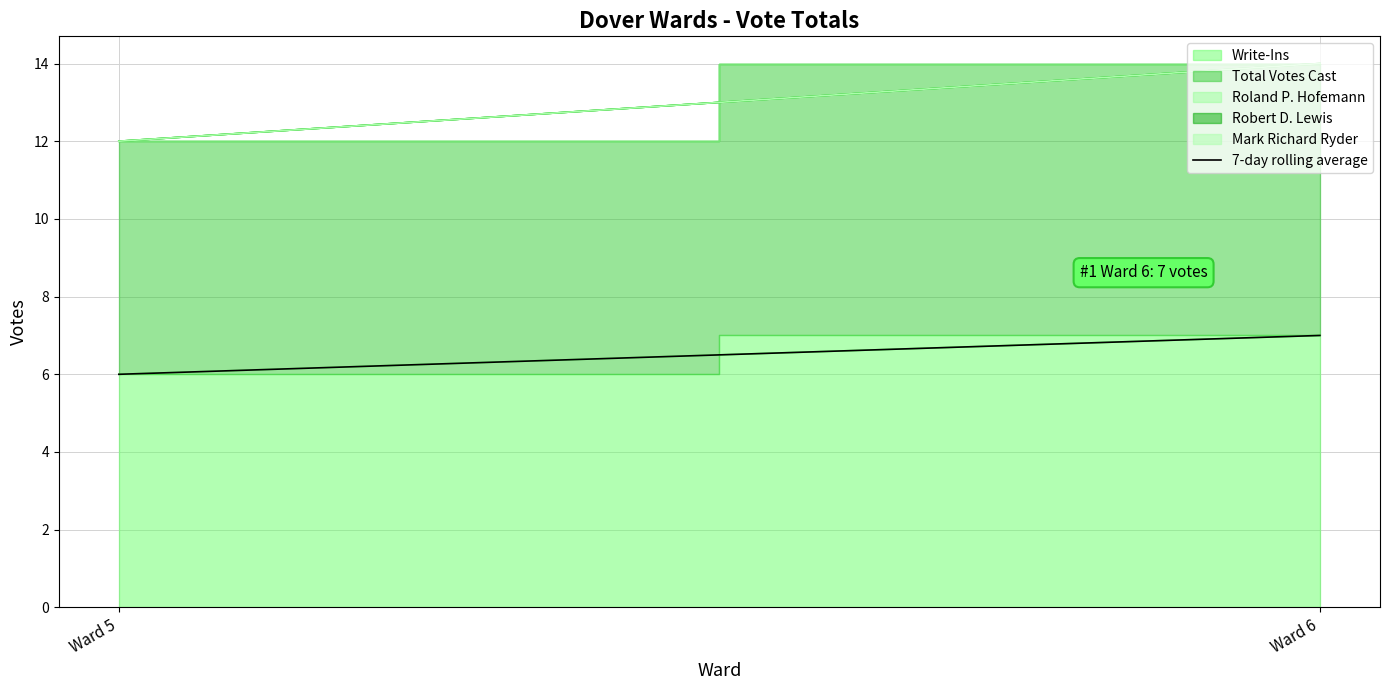

Reading left to right, list all the values displayed in this chart.

Ward 5=6	Ward 6=7